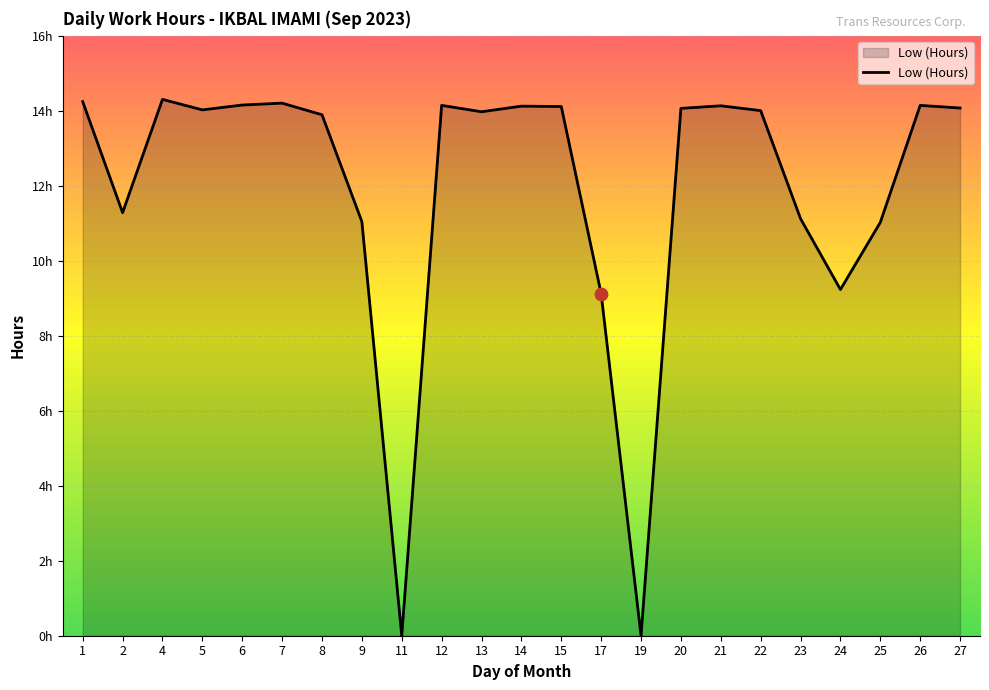

Approximately how many times larger is the value at 4 compared to 1?

1.0